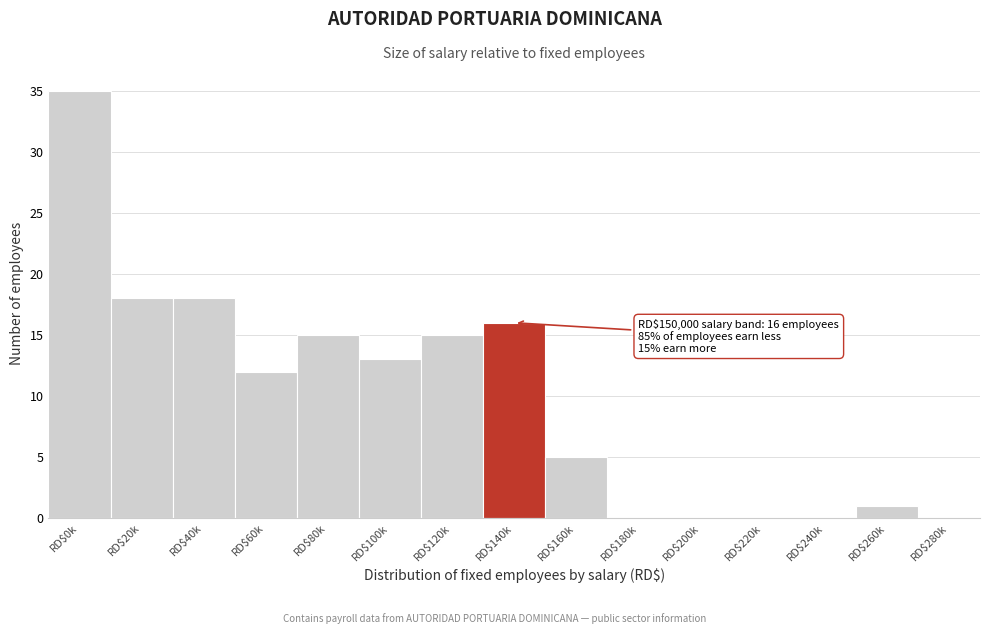

The chart shows a value of 15 at RD$120k. True or false?

True